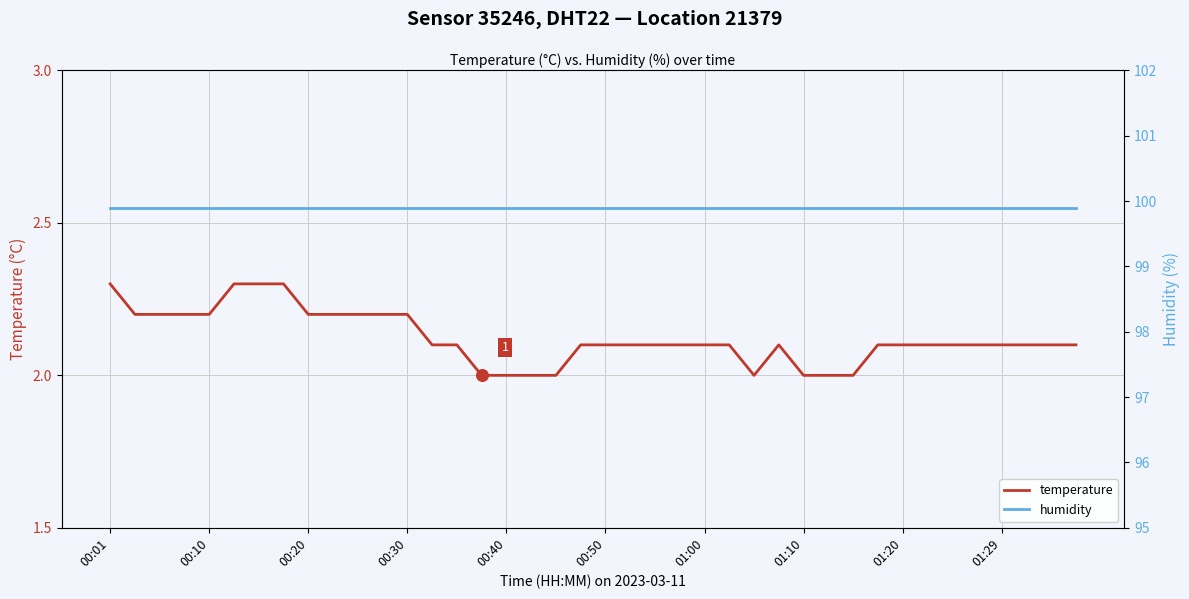

At how many categories does at least one series exceed 82?

40